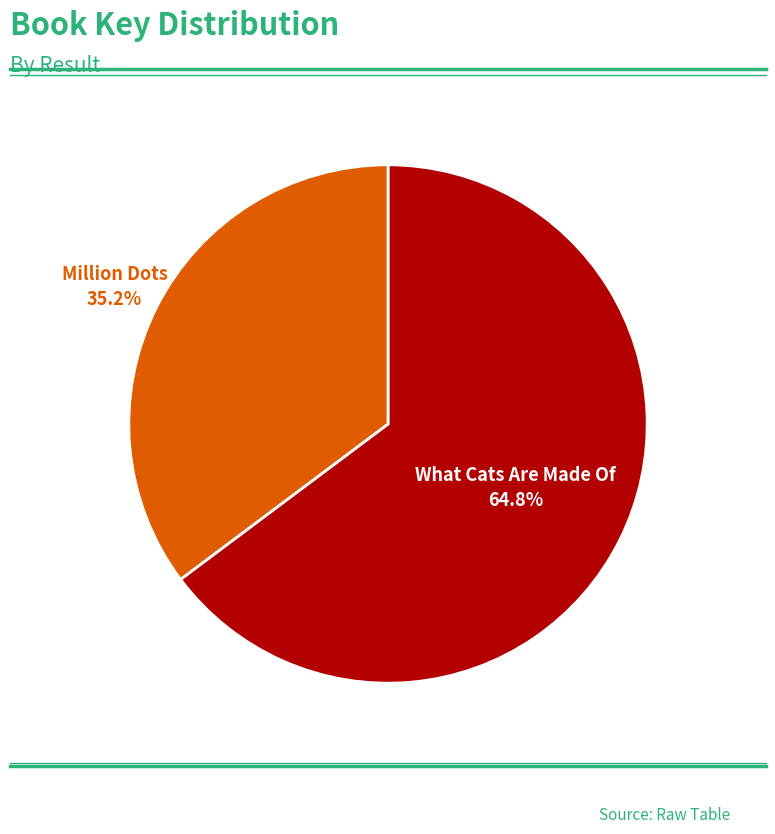

Rank the categories by value from lowest to highest.

Million Dots, What Cats Are Made Of